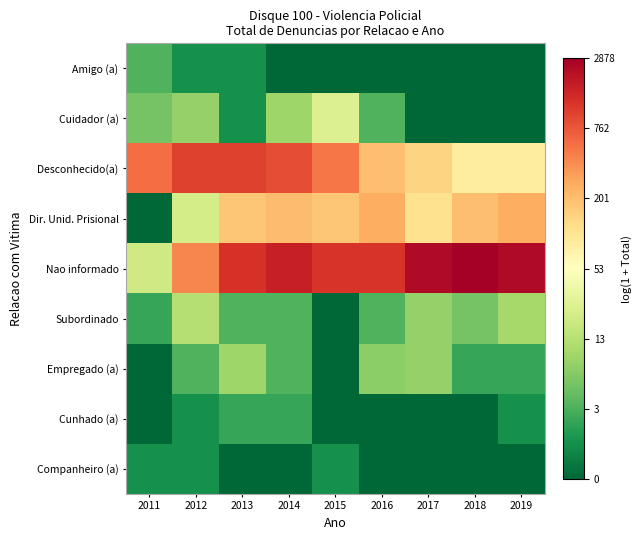

Reading left to right, what are all the values shown in this chart?

Amigo (a): 2011=1.4	2012=0.7	2013=0.7	2014=0.0	2015=0.0	2016=0.0	2017=0.0	2018=0.0	2019=0.0
Cuidador (a): 2011=1.8	2012=2.2	2013=0.7	2014=2.3	2015=3.3	2016=1.4	2017=0.0	2018=0.0	2019=0.0
Desconhecido(a): 2011=6.4	2012=6.9	2013=6.9	2014=6.8	2015=6.2	2016=5.3	2017=5.0	2018=4.5	2019=4.5
Dir. Unid. Prisional: 2011=0.0	2012=3.1	2013=5.2	2014=5.3	2015=5.2	2016=5.5	2017=4.7	2018=5.3	2019=5.6
Nao informado: 2011=3.0	2012=6.0	2013=7.1	2014=7.4	2015=7.1	2016=7.1	2017=7.8	2018=8.0	2019=7.8
Subordinado: 2011=1.1	2012=2.6	2013=1.4	2014=1.4	2015=0.0	2016=1.4	2017=2.2	2018=1.8	2019=2.4
Empregado (a): 2011=0.0	2012=1.4	2013=2.3	2014=1.4	2015=0.0	2016=2.1	2017=2.2	2018=1.1	2019=1.1
Cunhado (a): 2011=0.0	2012=0.7	2013=1.1	2014=1.1	2015=0.0	2016=0.0	2017=0.0	2018=0.0	2019=0.7
Companheiro (a): 2011=0.7	2012=0.7	2013=0.0	2014=0.0	2015=0.7	2016=0.0	2017=0.0	2018=0.0	2019=0.0